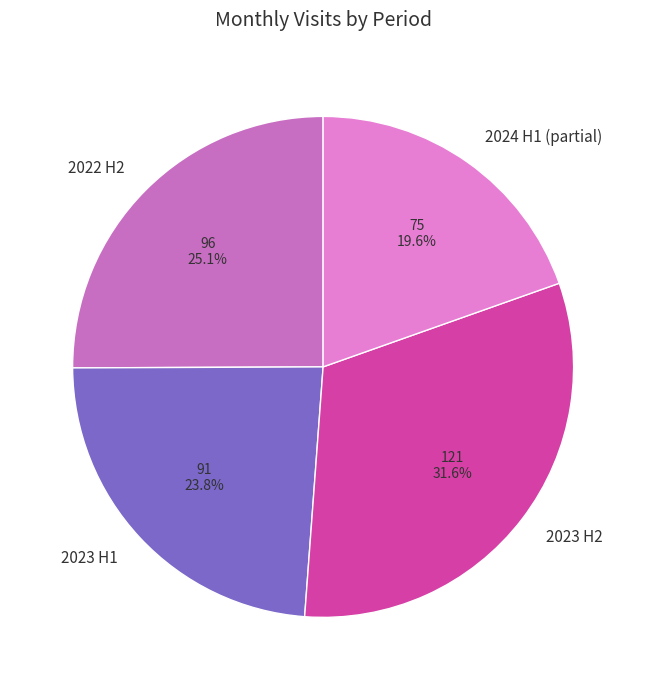

How many slices are in this pie chart?

4